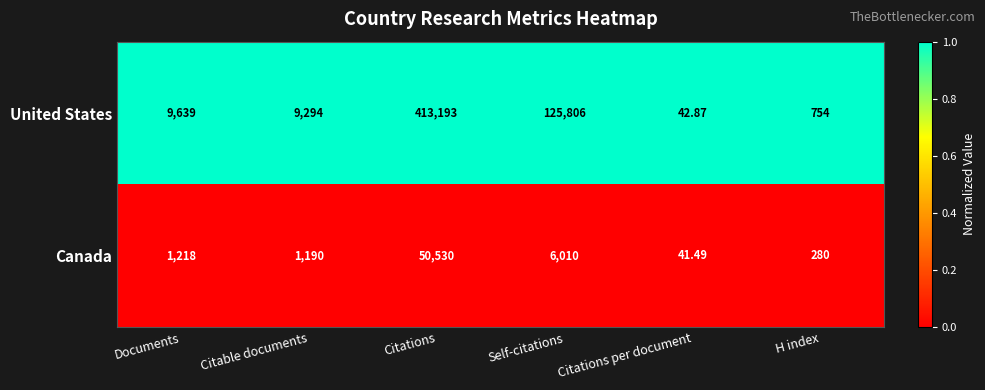

Between Citable documents and H index, which series saw the biggest shift?

United States